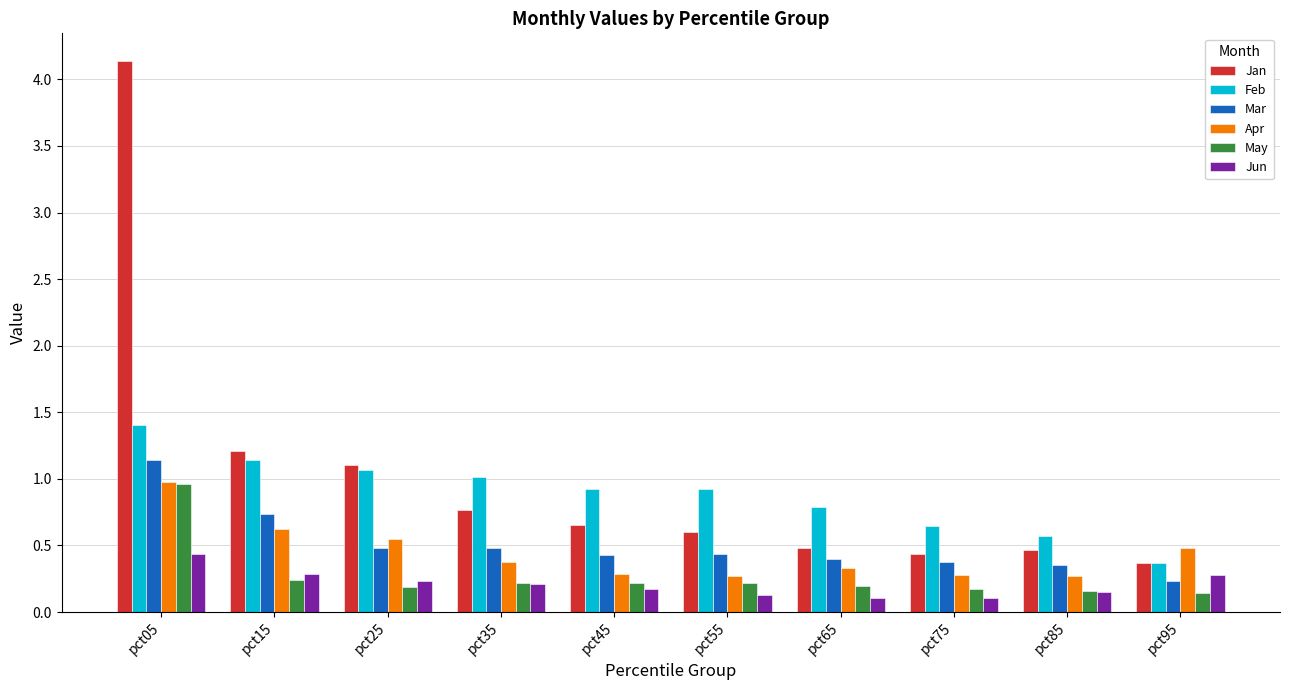

Does the chart contain stacked bars?

No